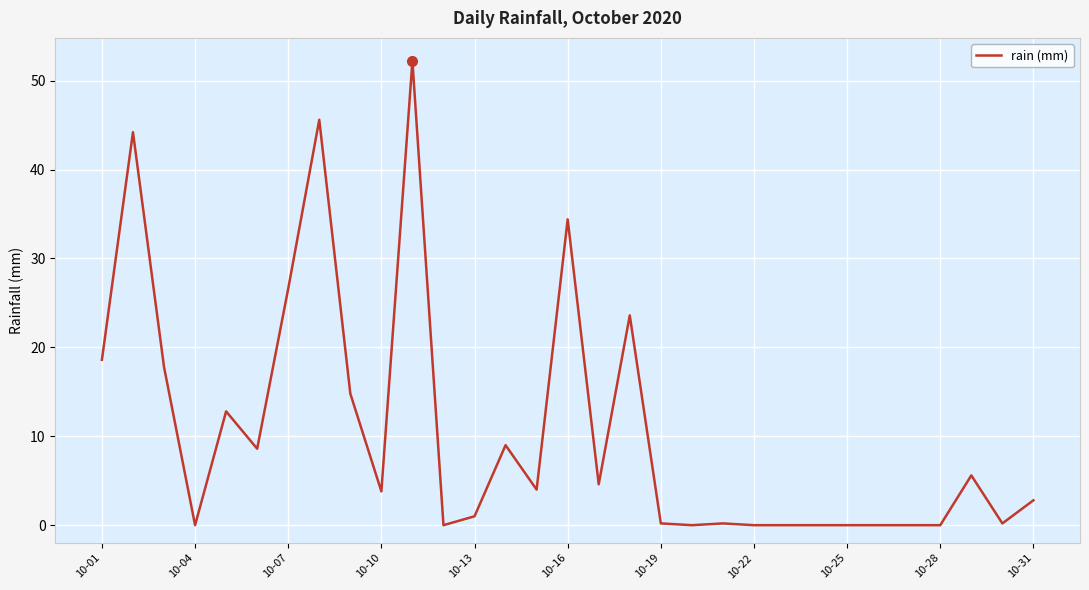

How many lines are shown in the chart?

1